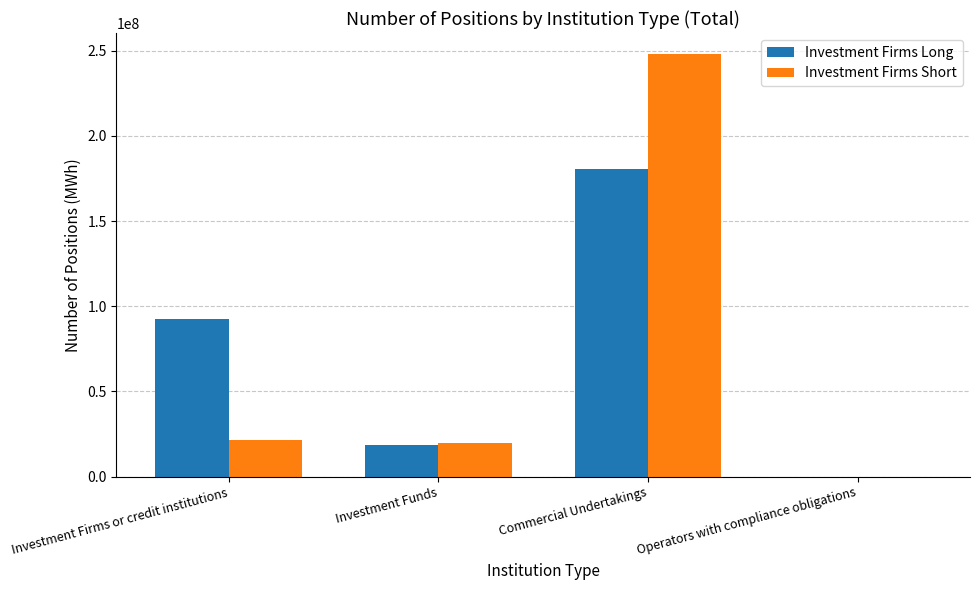

What is the average value of the Investment Firms Long series?

73073795